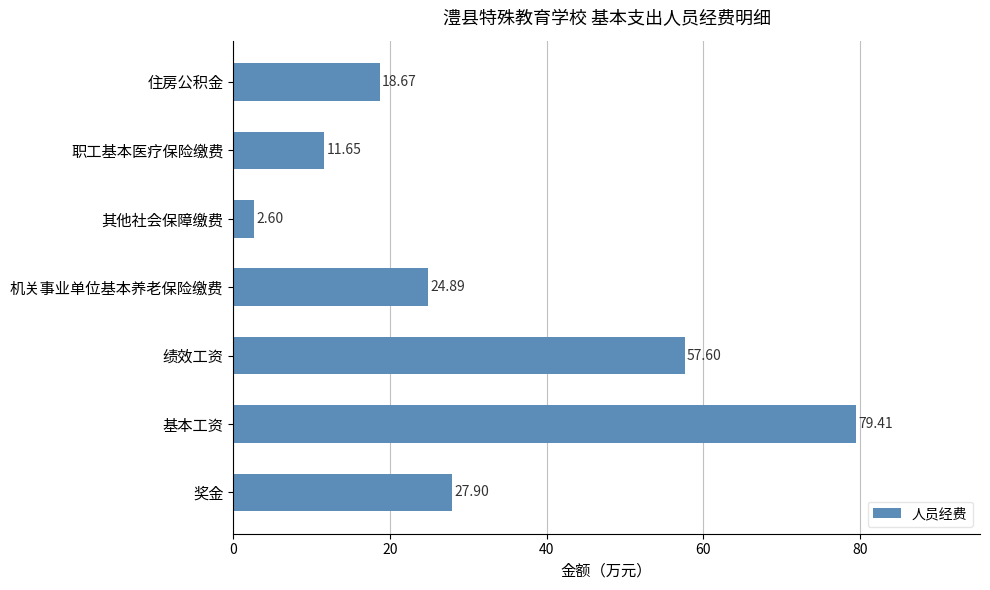

How many categories are shown in the chart?

7